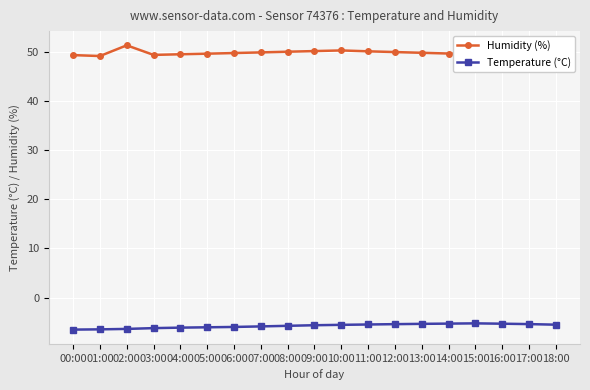

What is the greatest value displayed?

51.3